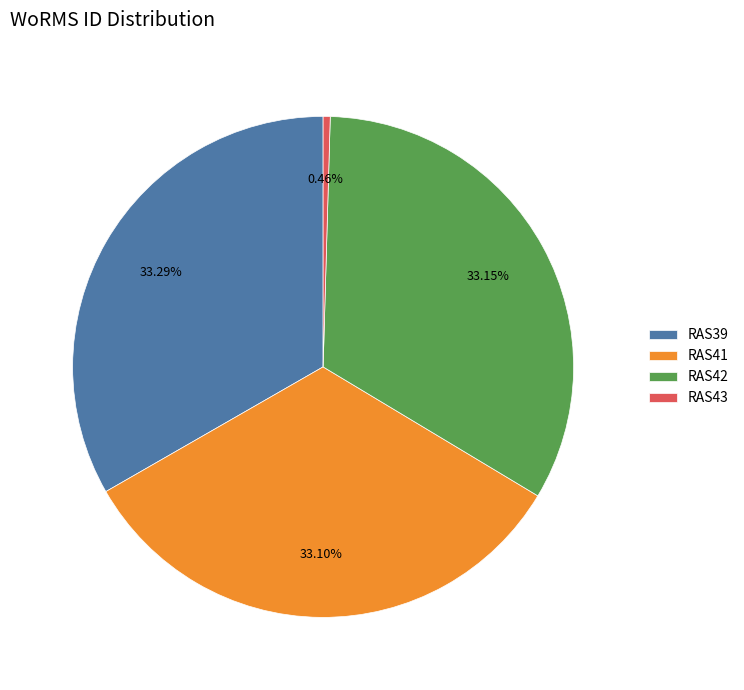

Between RAS39 and RAS43, which is larger?

RAS39